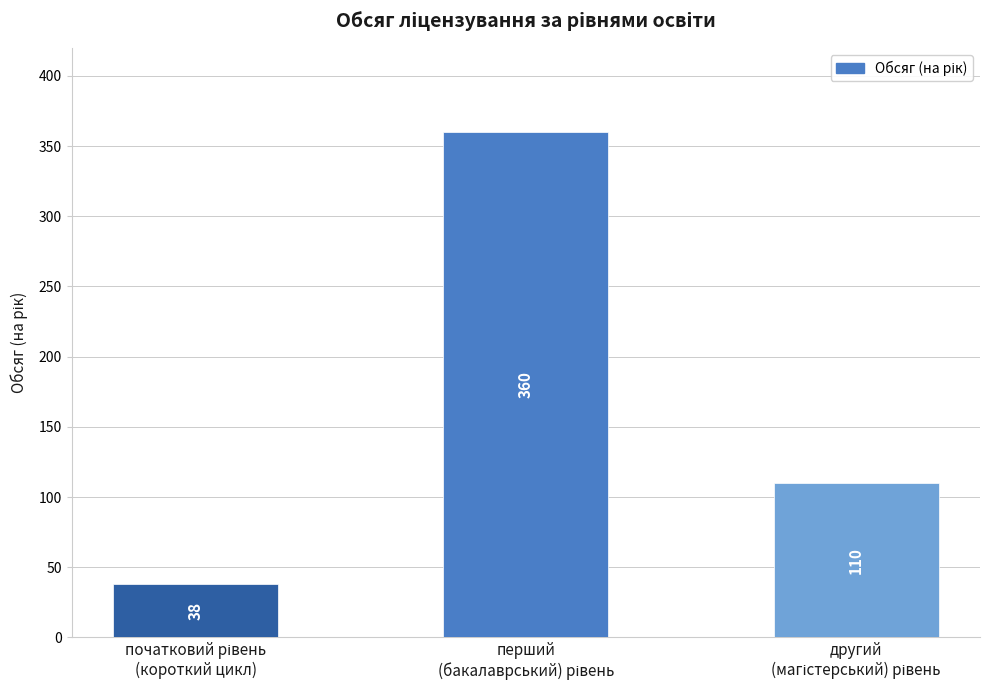

Are the bars horizontal?

No